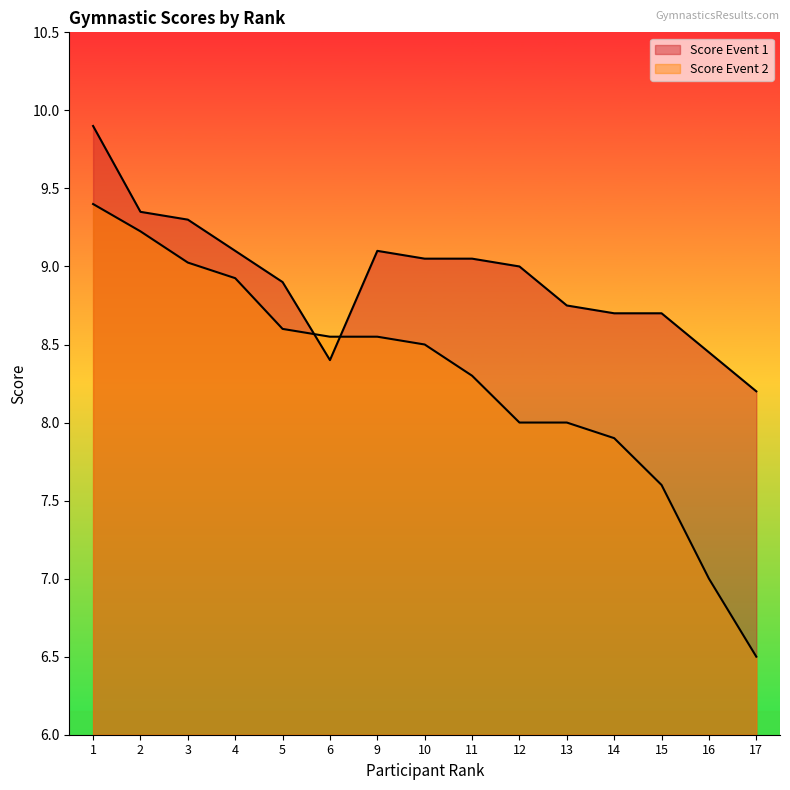

The Score Event 2 series shows 7.9 at 14. True or false?

True